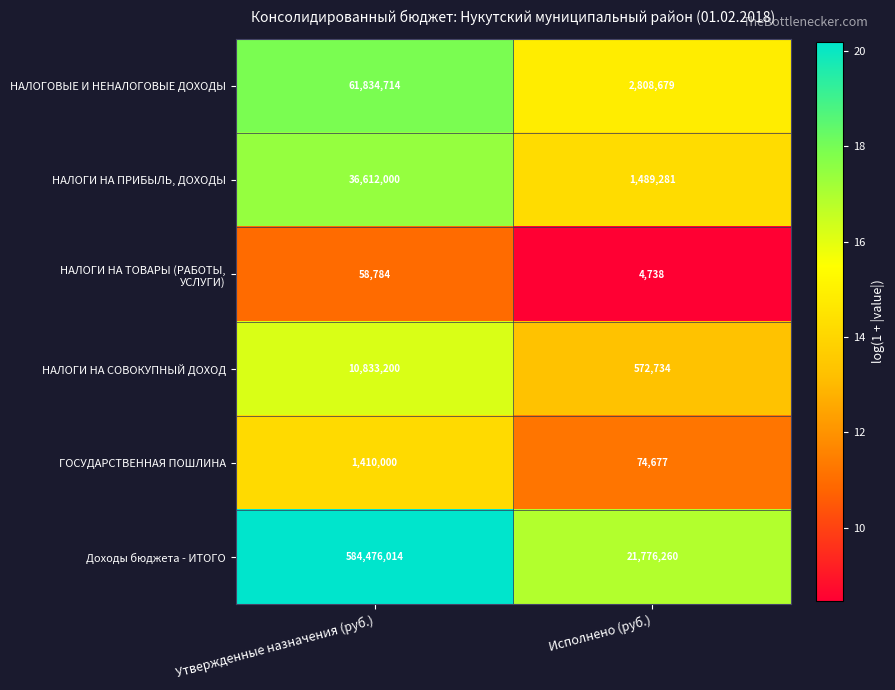

Which category has the lowest value across all series?

Исполнено (руб.)